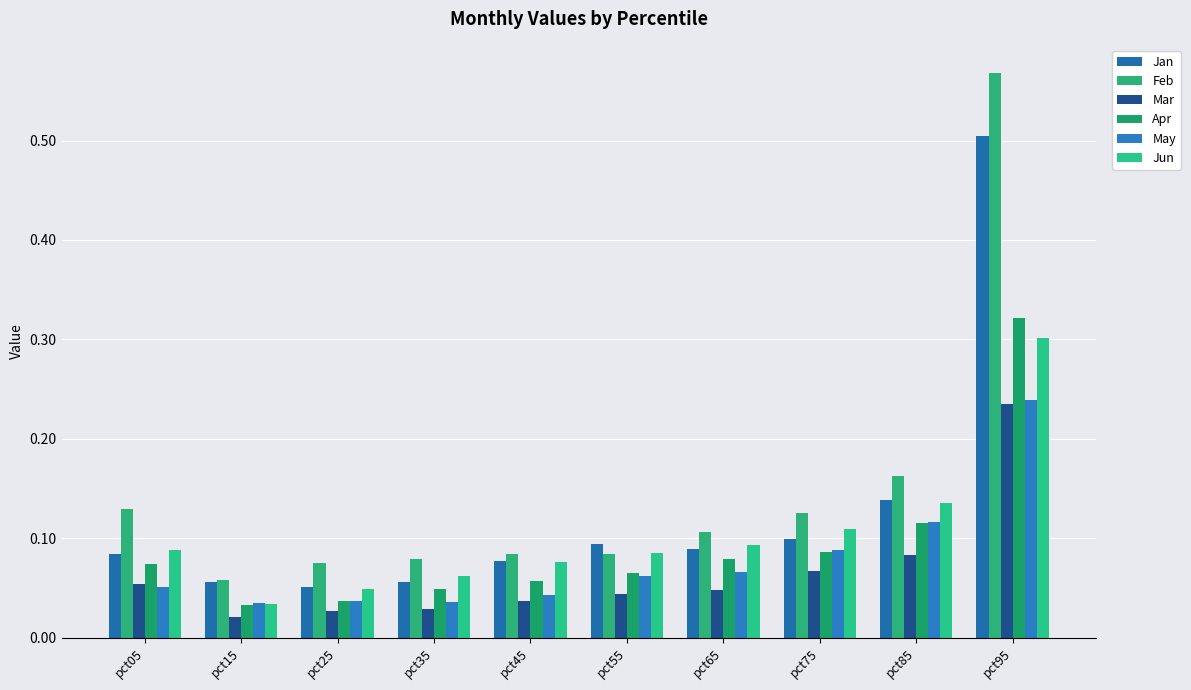

How many categories are shown in the chart?

10